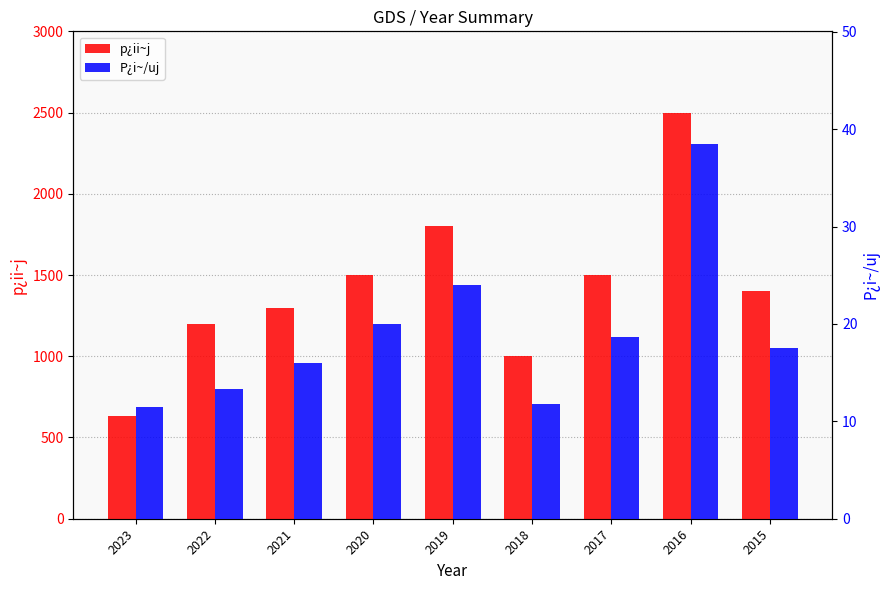

Reading right to left, what are all the values shown in this chart?

p¿ii~j: 1400.0	2500.0	1500.0	1000.0	1800.0	1500.0	1300.0	1200.0	630.0
P¿i~/uj: 17.5	38.5	18.7	11.8	24.0	20.0	16.0	13.3	11.5